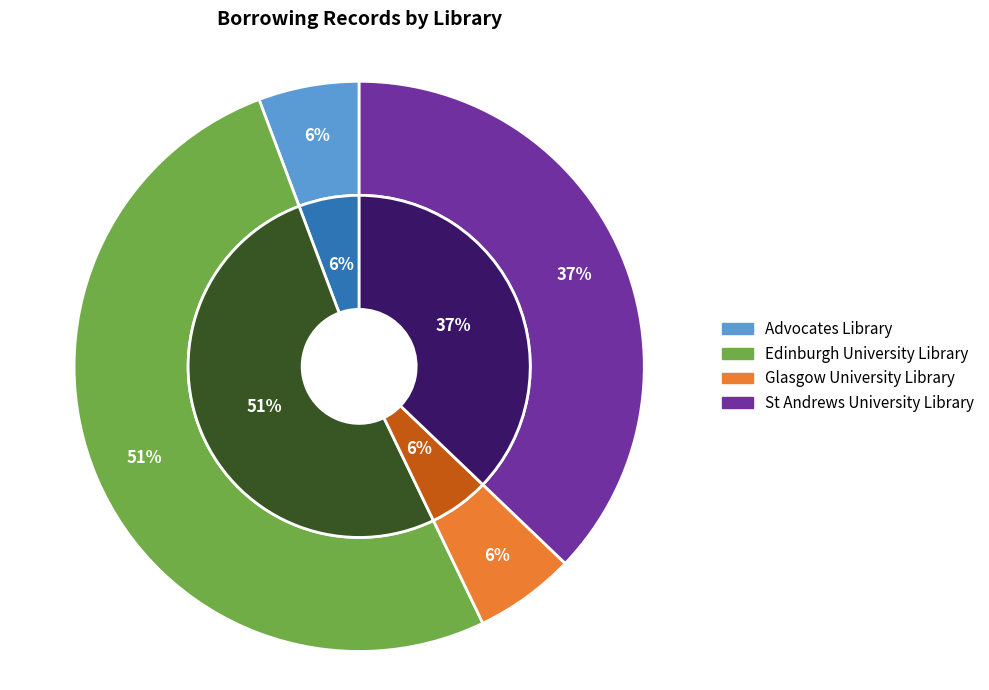

To the nearest percent, what percentage of the pie is Edinburgh University Library?

51%